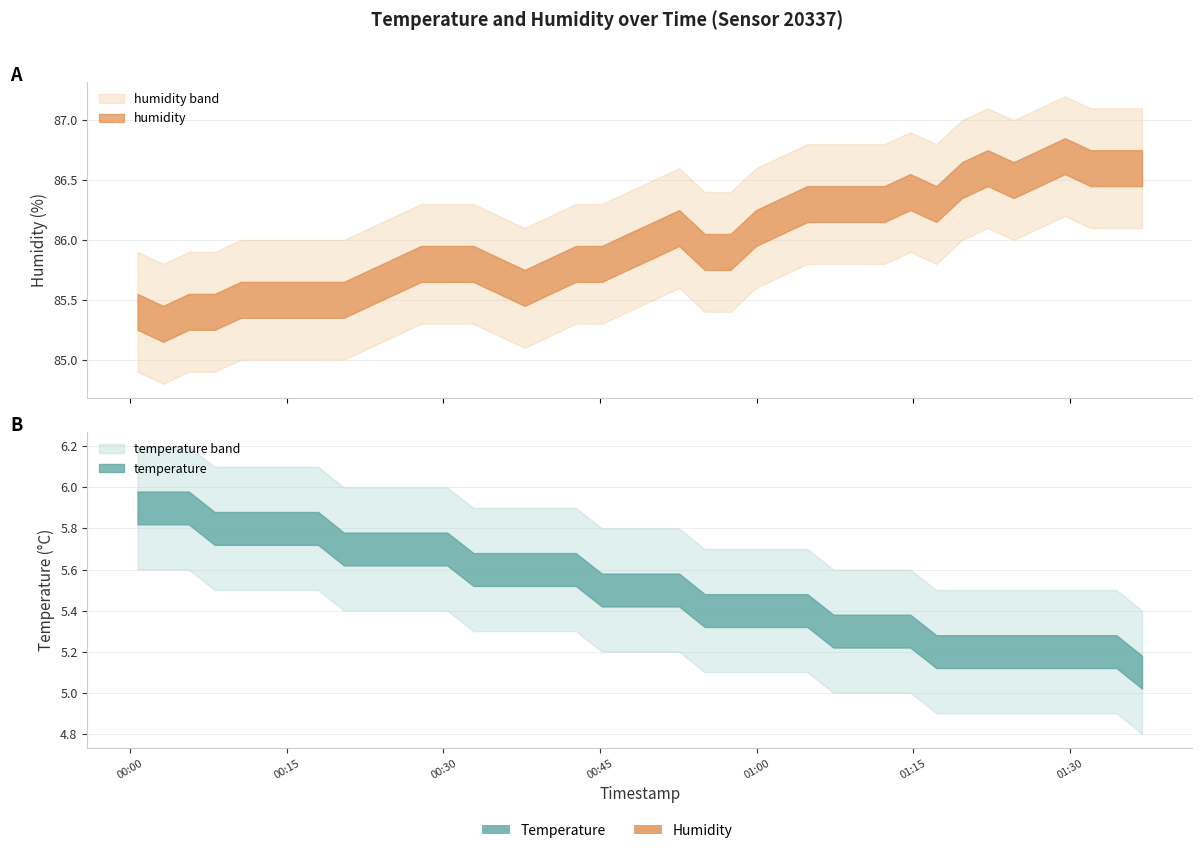

How many distinct data groups are displayed?

2